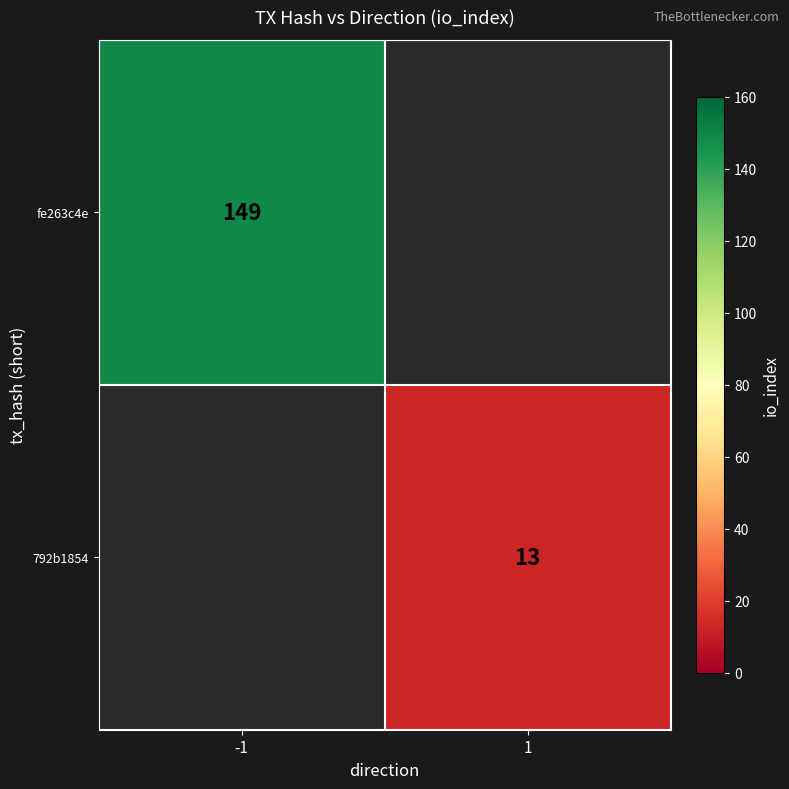

Is it true that 792b1854 equals 3 at 1?

False